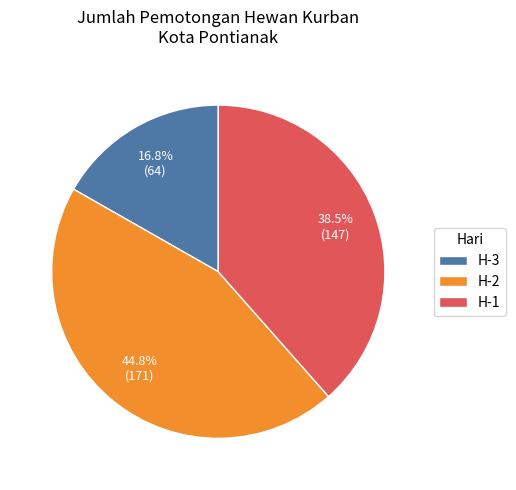

To the nearest percent, what is the difference between the H-1 and H-2 slice percentages?

6%